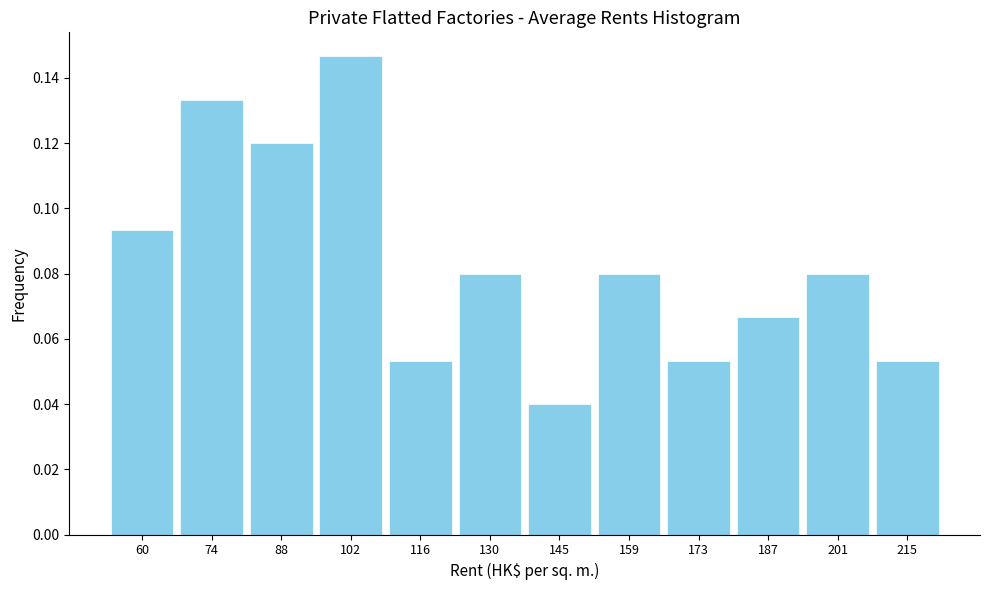

Reading left to right, list every bar in this chart as the range it spans on the x-axis followed by its height. Neither the bar edges nor the heights are printed on the chart, so give them approximately, as read against the axes.

54 to 68: 0.094
68 to 82: 0.134
82 to 96: 0.120
96 to 110: 0.146
110 to 124: 0.054
124 to 138: 0.080
138 to 152: 0.040
152 to 166: 0.080
166 to 180: 0.054
180 to 194: 0.066
194 to 208: 0.080
208 to 224: 0.054